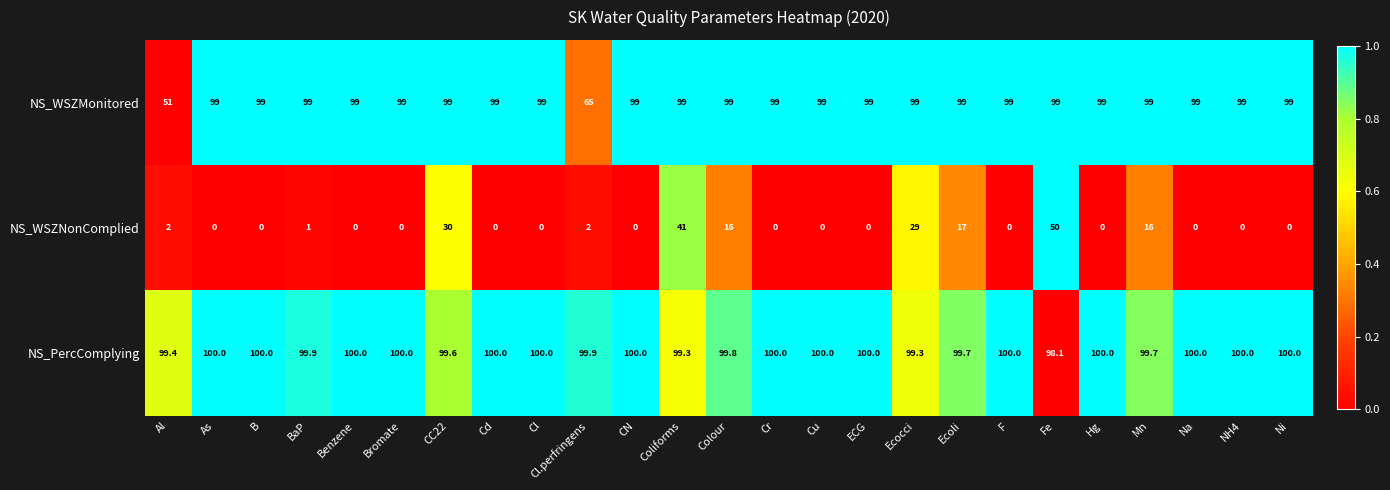

What is the minimum value for NS_PercComplying?

98.1